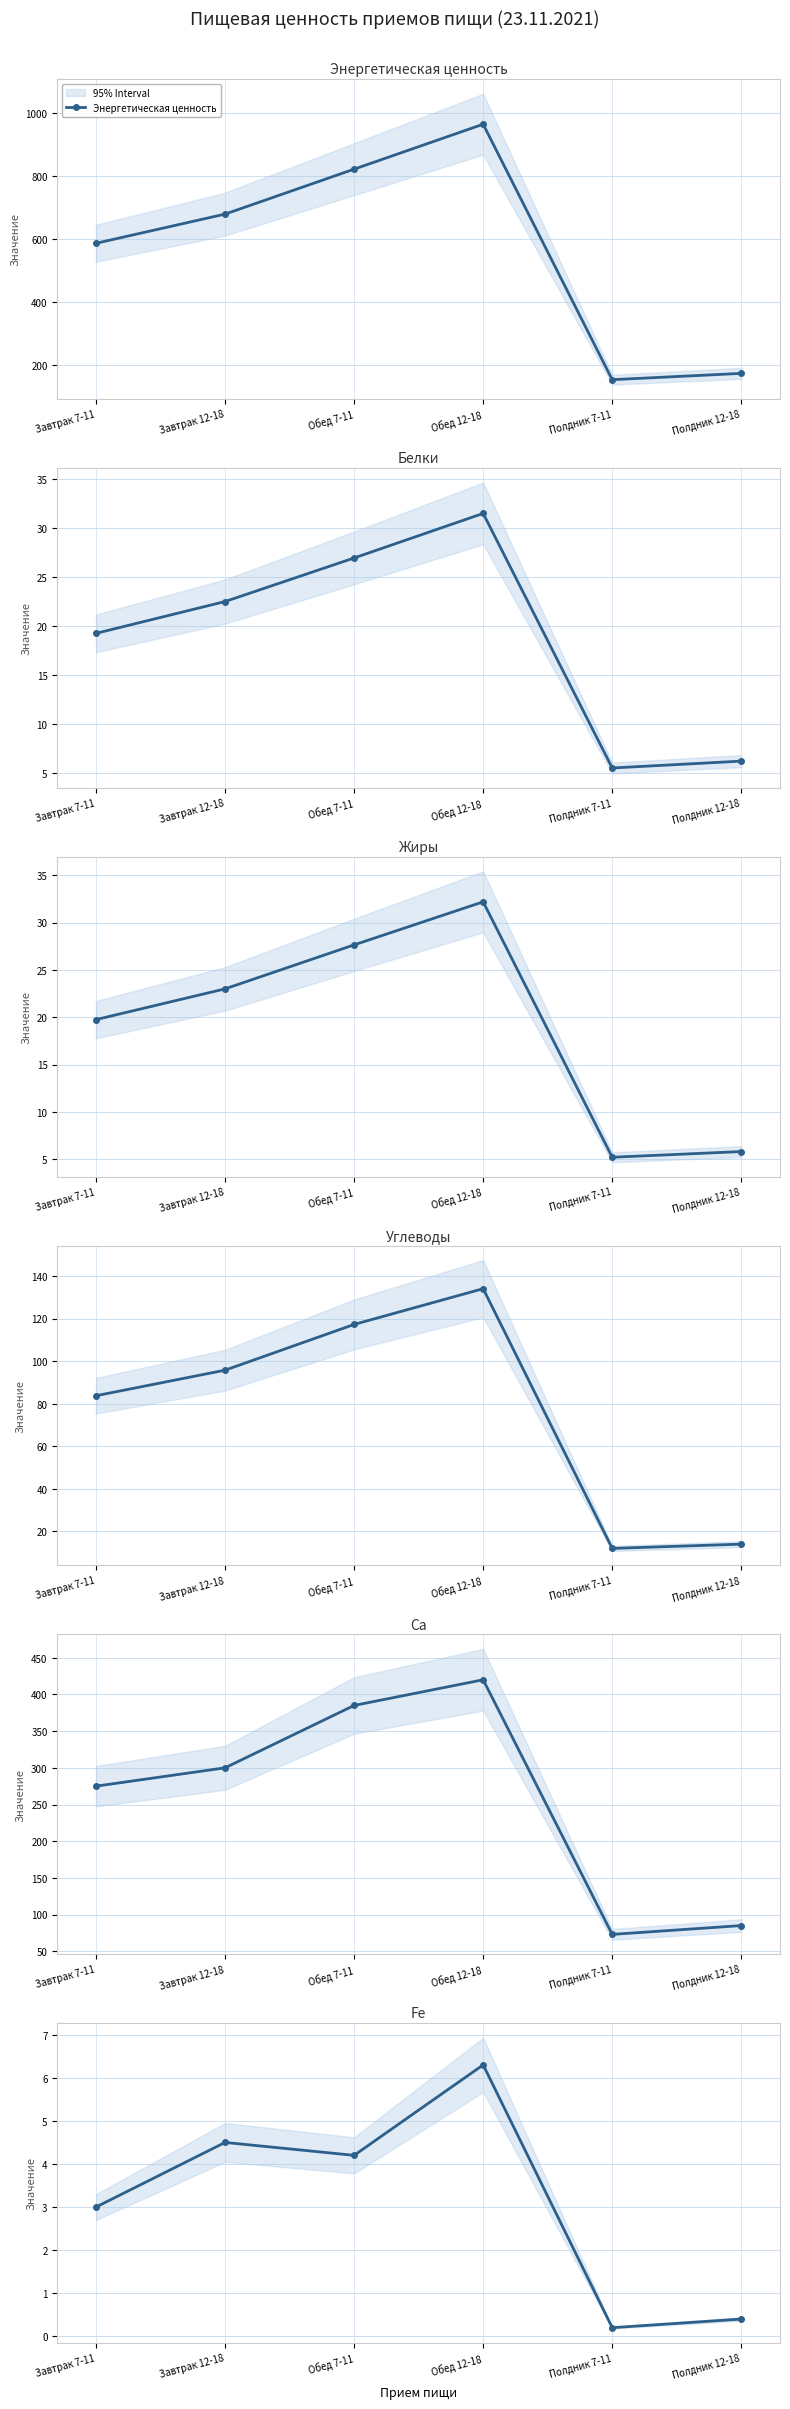

What is the minimum value shown in the chart?

0.2